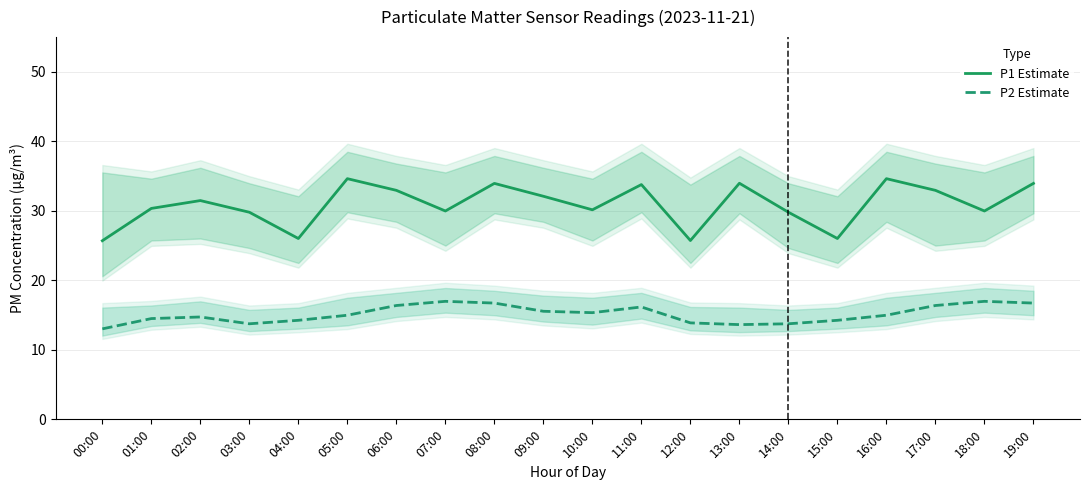

In P1 Estimate, how many points are higher than both neighbors (excluding endpoints)?

6